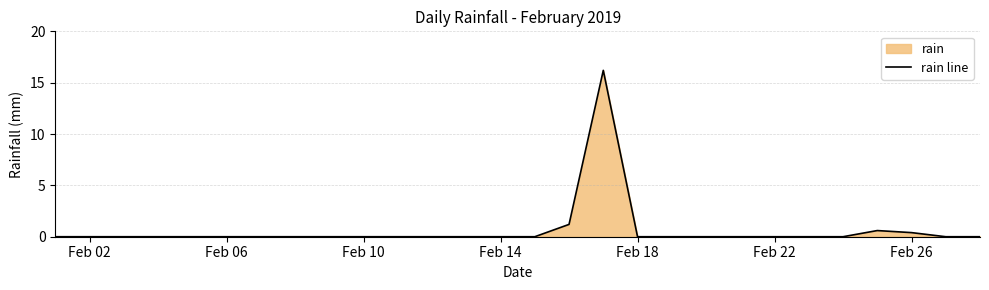

Count the number of values greater than 0.

4